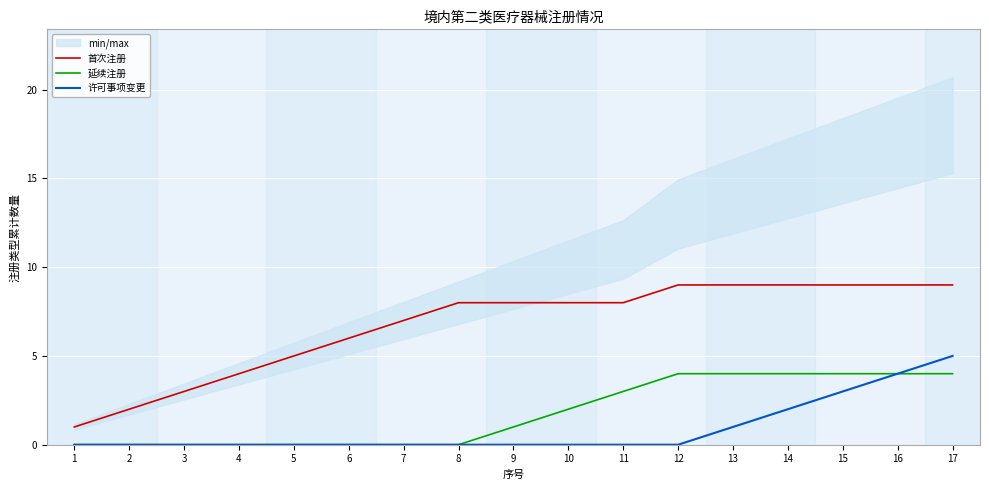

Which category has the highest value in the 许可事项变更 series?

17